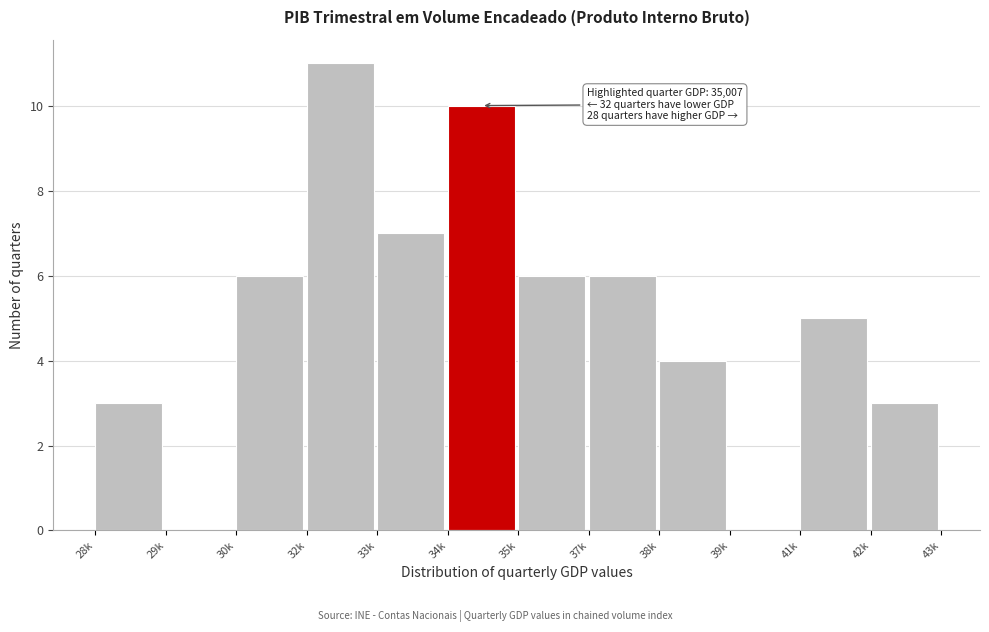

Reading right to left, transcribe all the data shown in this chart.

42k=3	41k=5	39k=0	38k=4	37k=6	35k=6	34k=10	33k=7	32k=11	30k=6	29k=0	28k=3